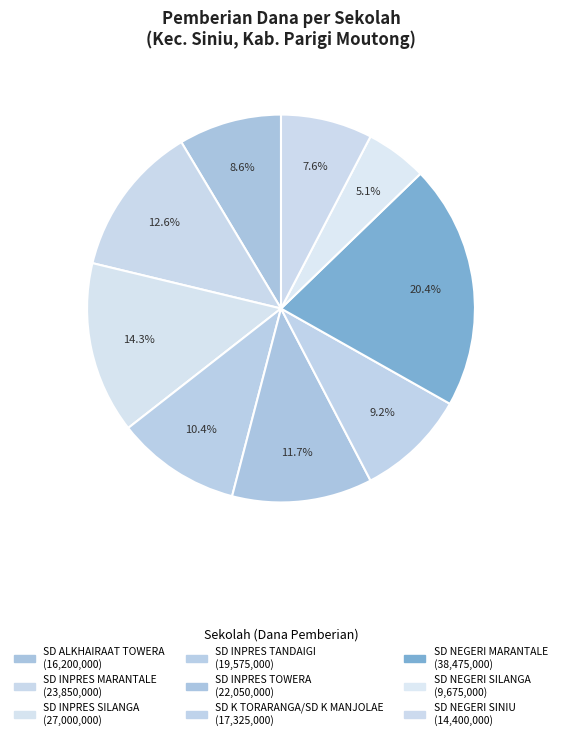

To the nearest percent, what is the difference between the SD K TORARANGA/SD K MANJOLAE and SD INPRES TANDAIGI slice percentages?

1%